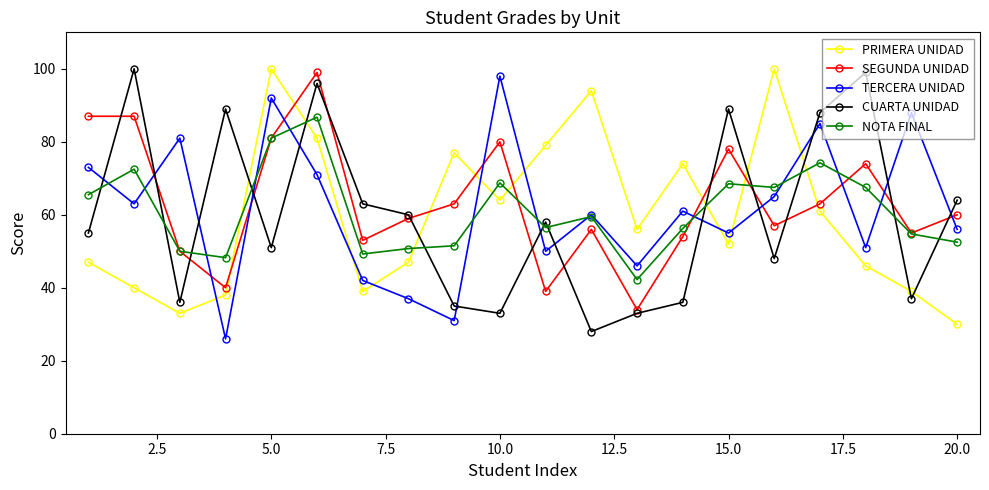

True or false: PRIMERA UNIDAD has more than 0 points higher than both neighbors.

True